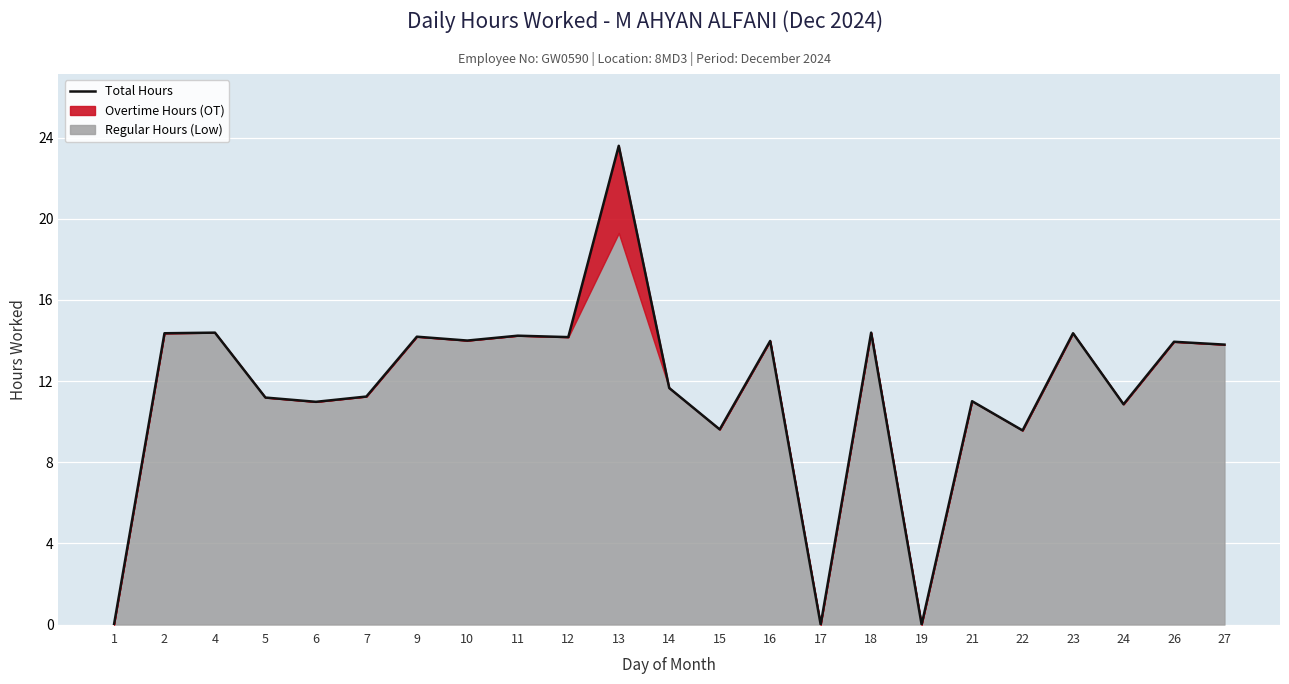

What is the sum of the values at 16 and 6?

25.0